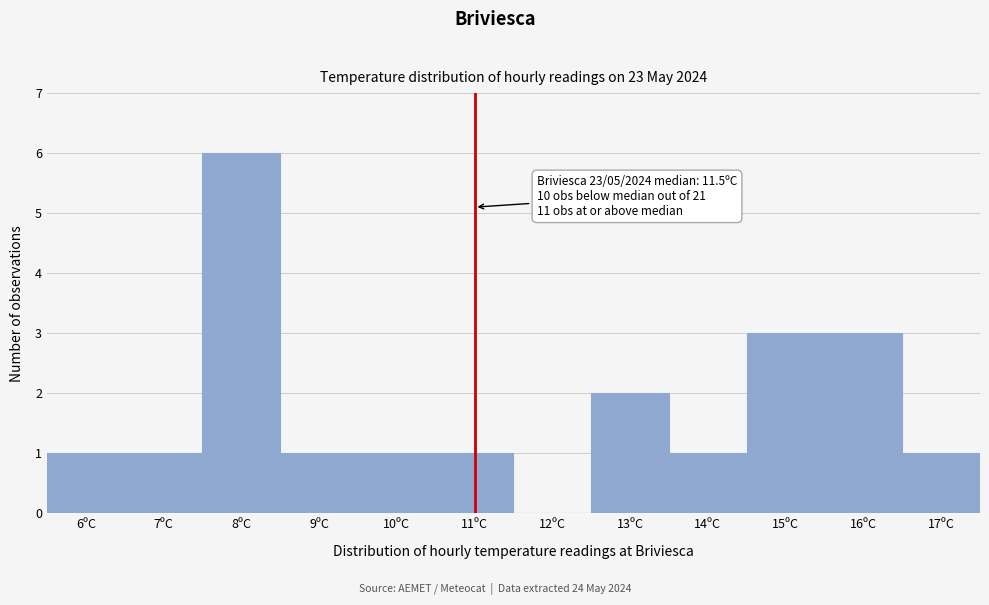

Reading left to right, extract all data points from this chart.

6ºC=1	7ºC=1	8ºC=6	9ºC=1	10ºC=1	11ºC=1	12ºC=0	13ºC=2	14ºC=1	15ºC=3	16ºC=3	17ºC=1